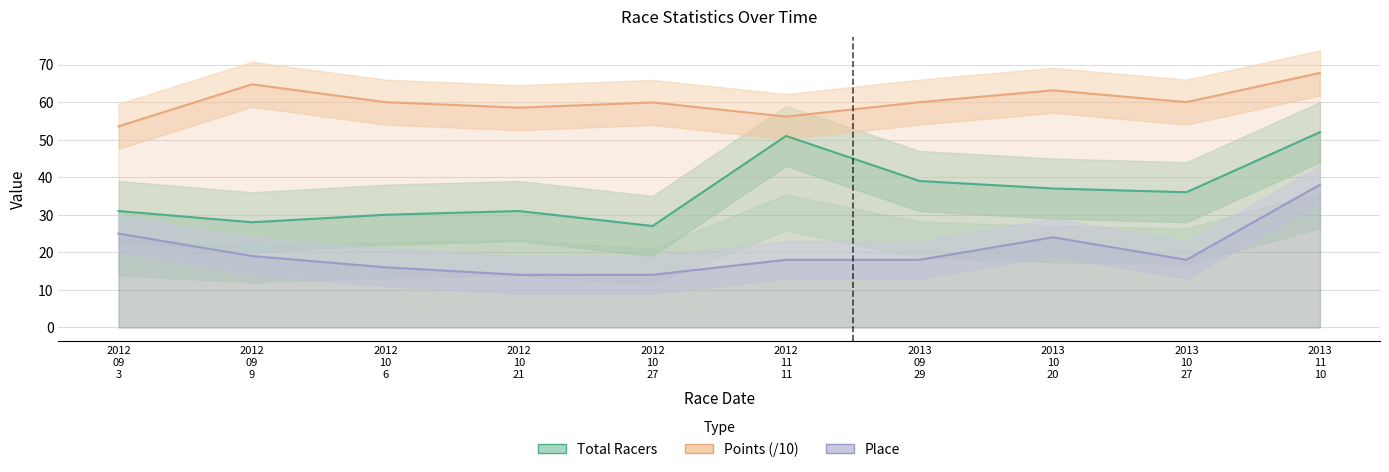

True or false: Points (/10) and Place intersect in this chart.

False